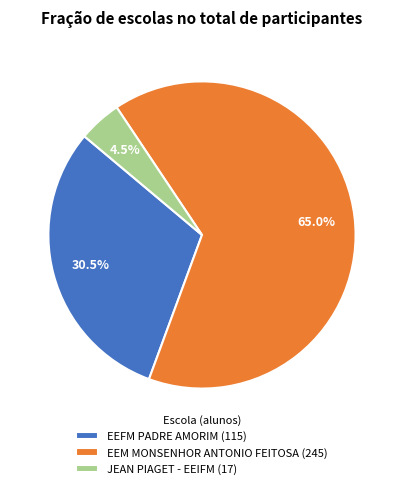

To the nearest percent, what is the average slice percentage?

33%